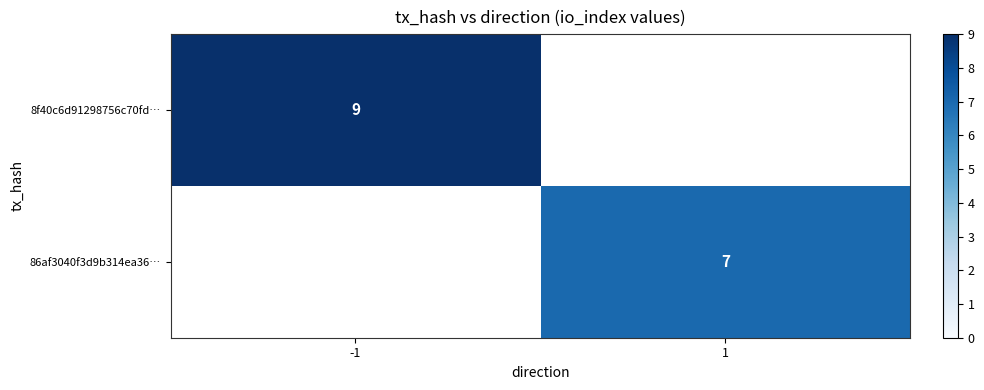

The value of 8f40c6d91298756c70fd… at -1 is 9. True or false?

True